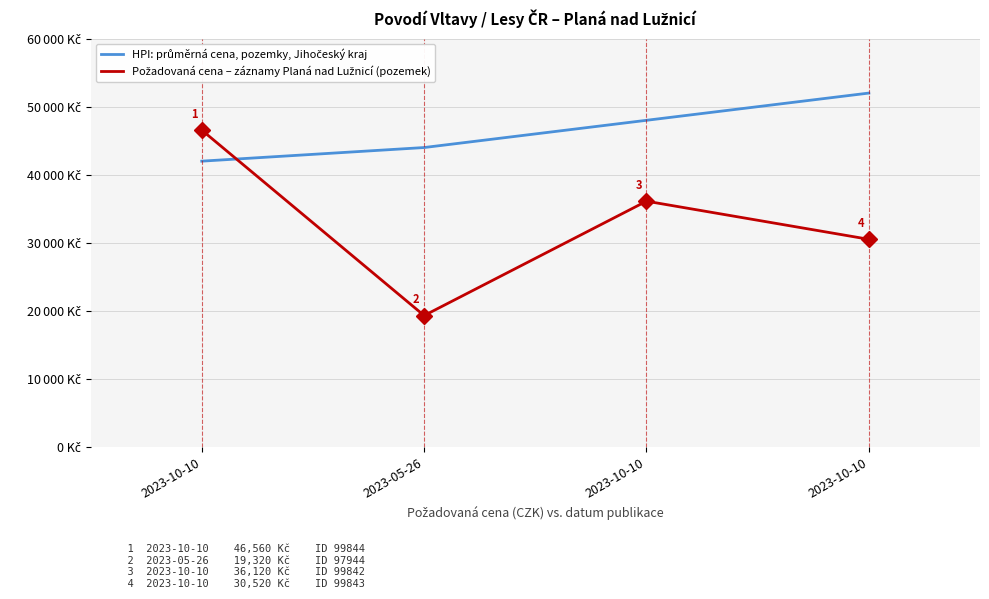

How many times do HPI: průměrná cena, pozemky, Jihočeský kraj and Požadovaná cena – záznamy Planá nad Lužnicí (pozemek) cross each other?

1